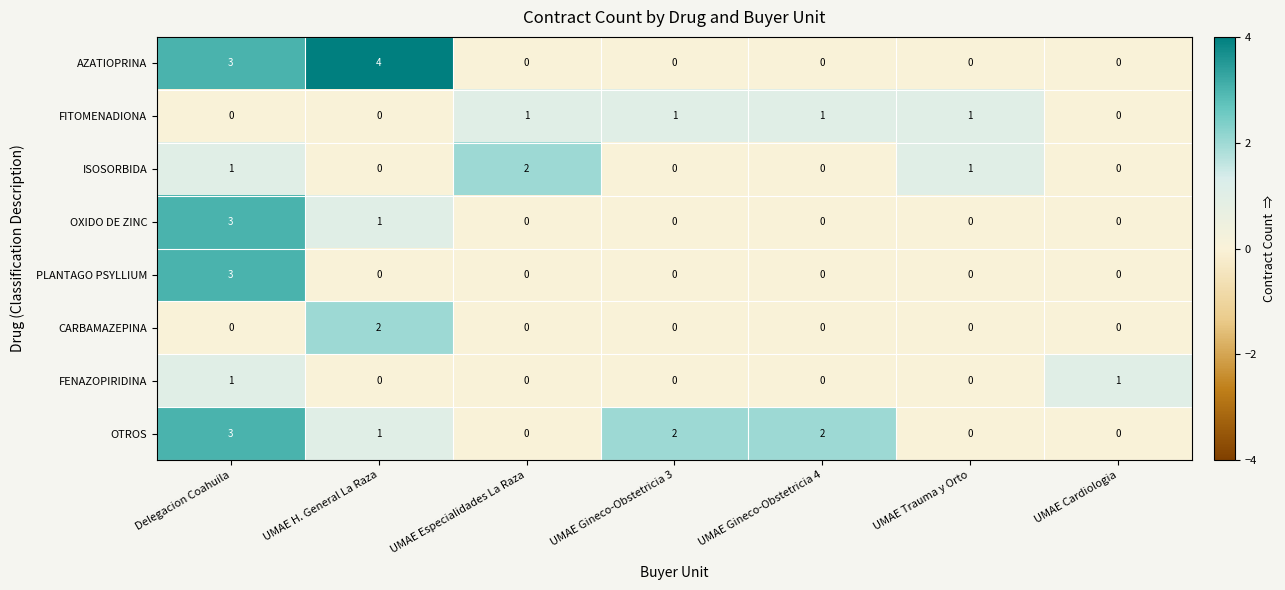

Which category has the highest value across all series?

UMAE H. General La Raza